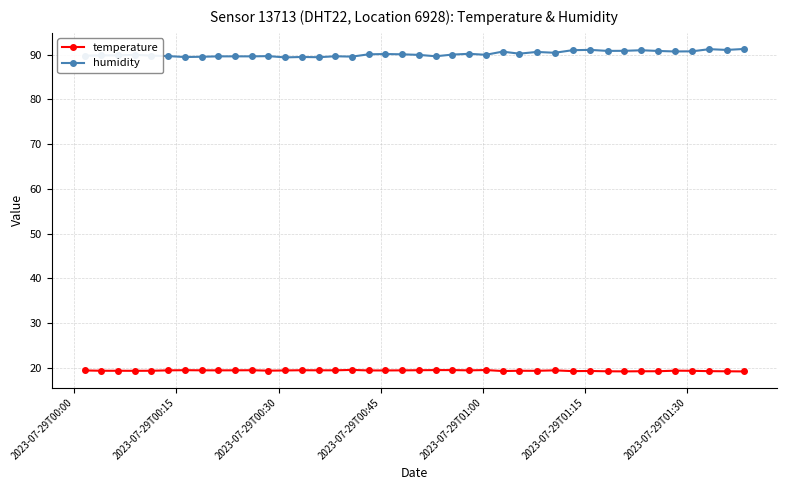

List the series in order of their peak value, highest first.

humidity, temperature